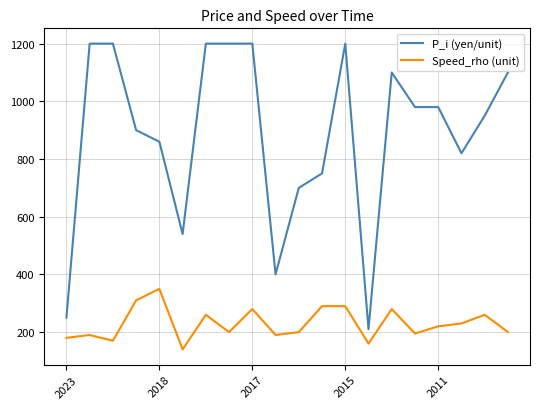

How many lines are shown in the chart?

2